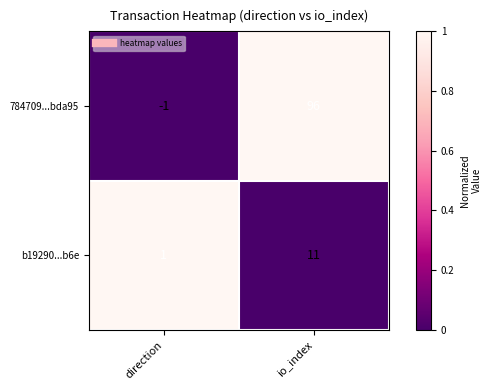

Reading left to right, transcribe all the data shown in this chart.

784709...bda95: direction=-1	io_index=96
b19290...b6e: direction=1	io_index=11